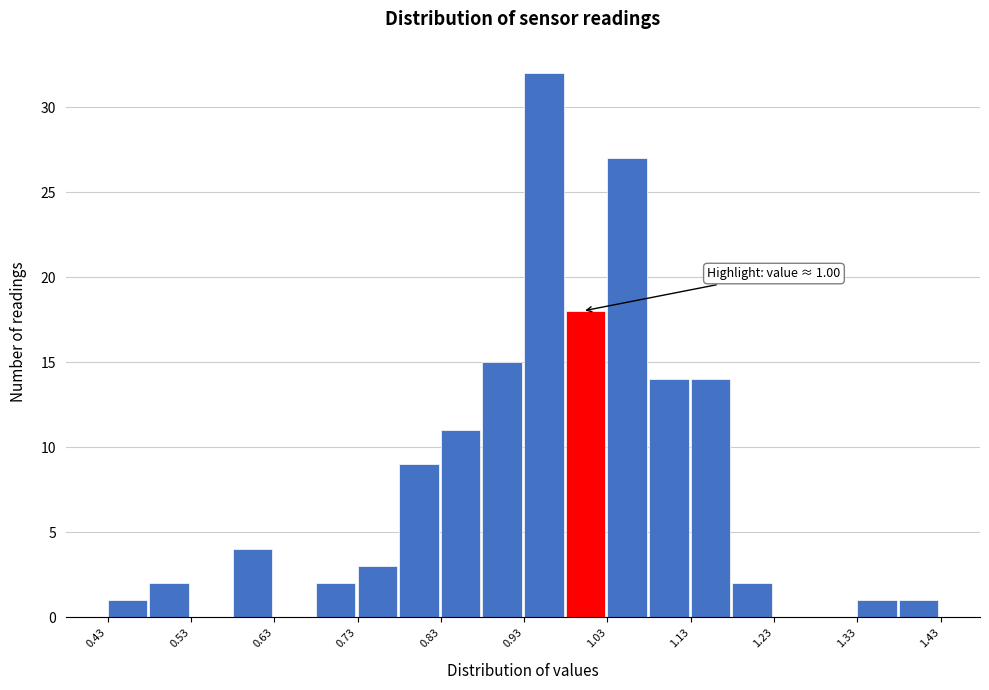

Which range on the x-axis has the tallest bar?

0.93 to 0.98